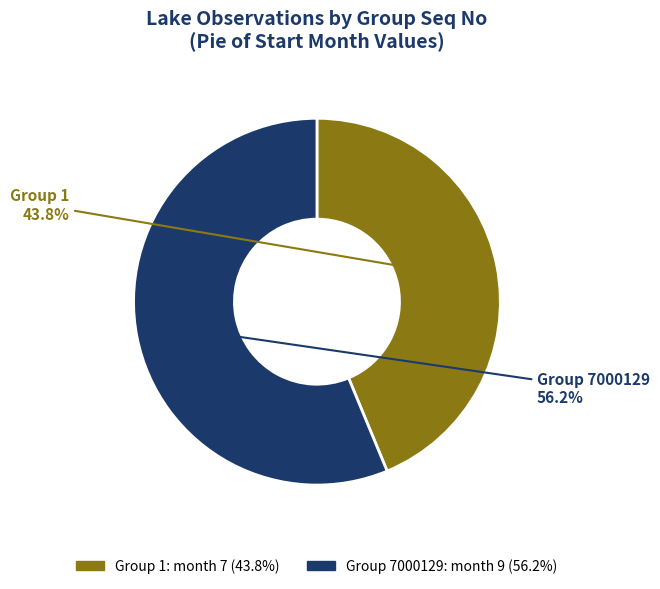

Is there a majority slice in this chart?

Yes